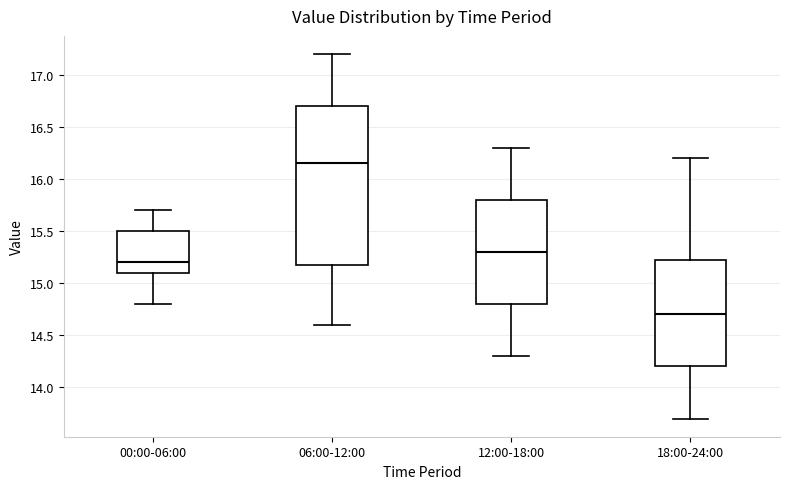

Reading left to right, transcribe this box plot: for each box, give where its median line is, the range the box spans, and where its two whiskers end, as read against the y-axis. The values are not printed on the chart, so give them approximately, as read against the axis.

00:00-06:00: median 15.20, box 15.10 to 15.50, whiskers 14.80 to 15.70
06:00-12:00: median 16.15, box 15.20 to 16.70, whiskers 14.60 to 17.20
12:00-18:00: median 15.30, box 14.80 to 15.80, whiskers 14.30 to 16.30
18:00-24:00: median 14.70, box 14.20 to 15.25, whiskers 13.70 to 16.20